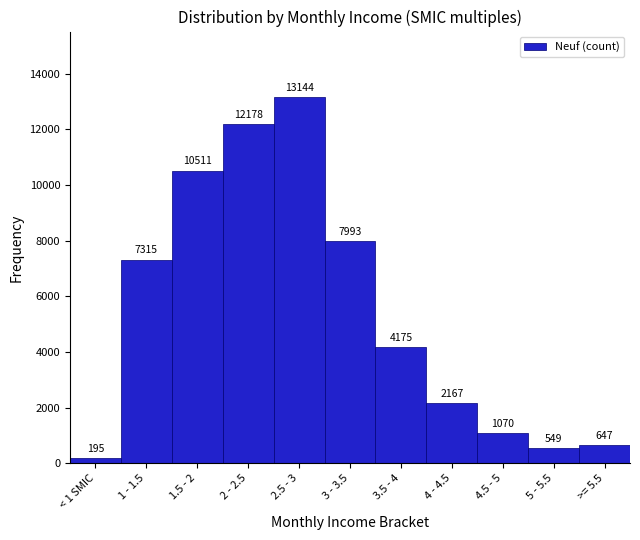

Reading right to left, list all the values displayed in this chart.

647	549	1070	2167	4175	7993	13144	12178	10511	7315	195